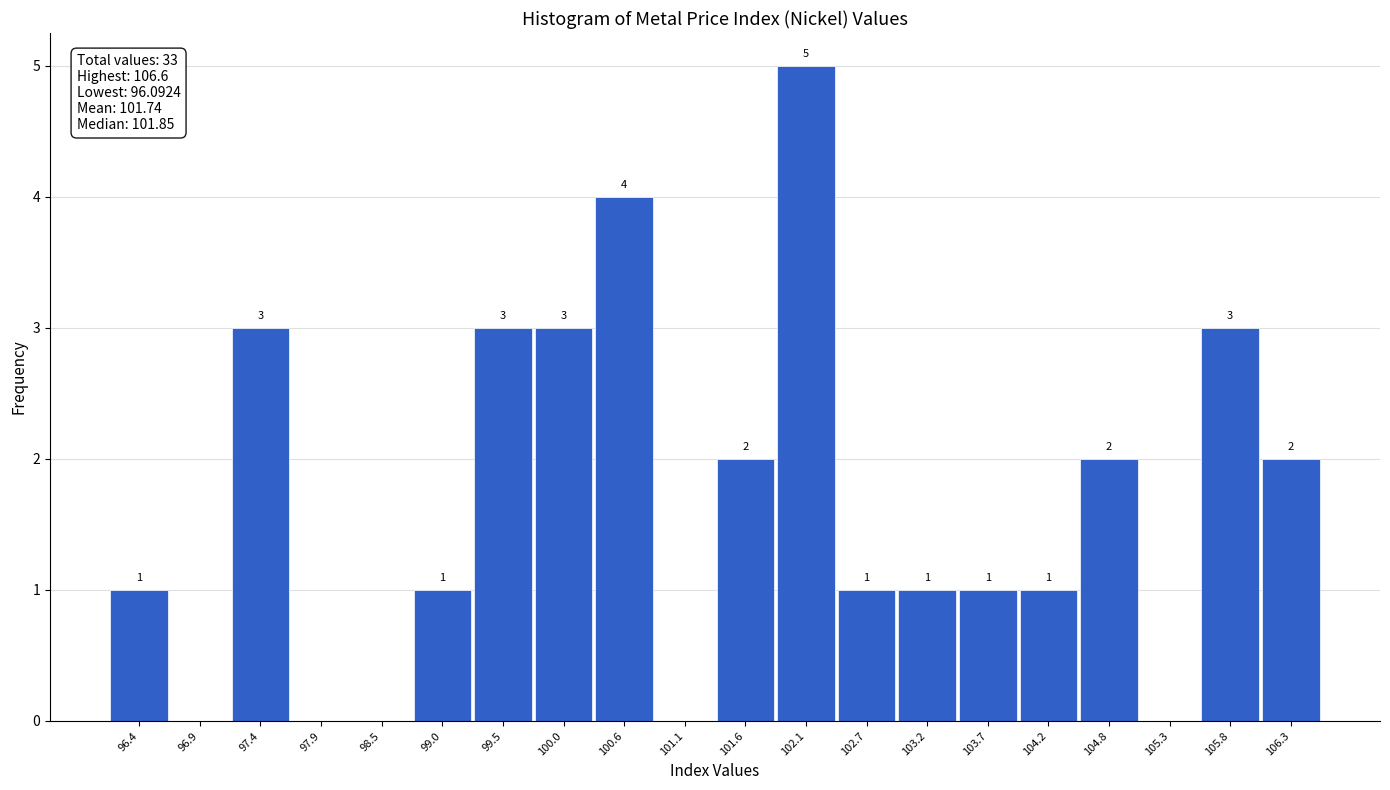

Which range on the x-axis has the tallest bar?

101.9 to 102.4